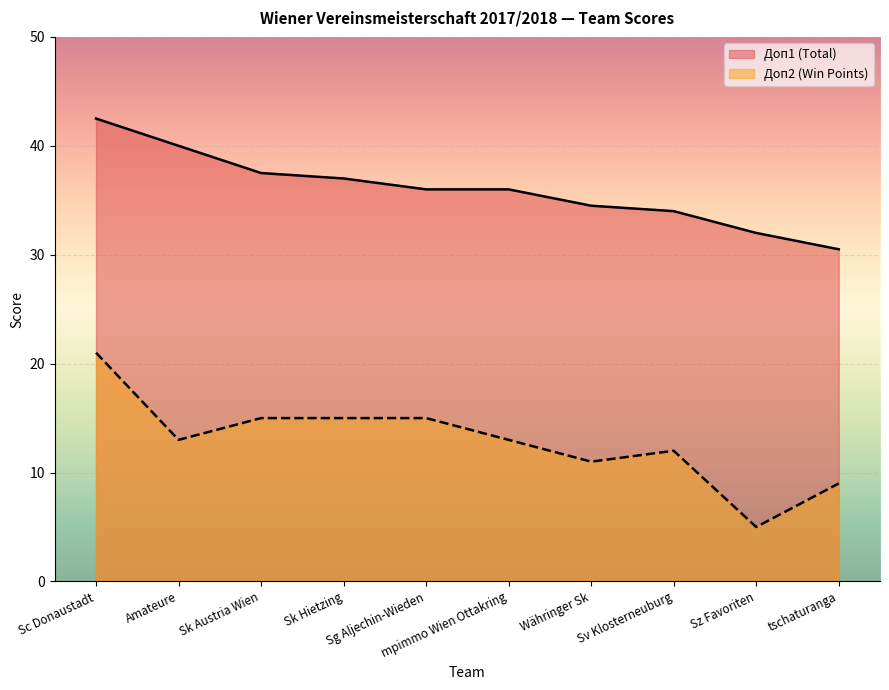

True or false: Доп1 (Total) has more than 1 interior local peaks.

False